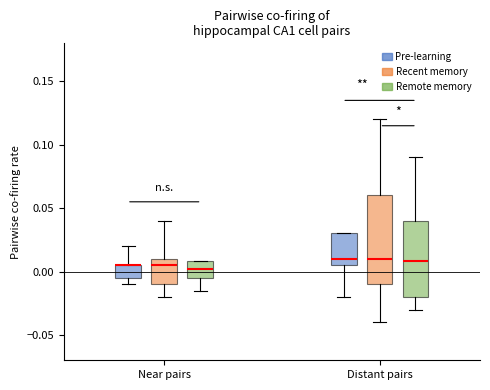

Which box is the tallest, from its lower edge to its upper edge?

Distant pairs (Recent memory)